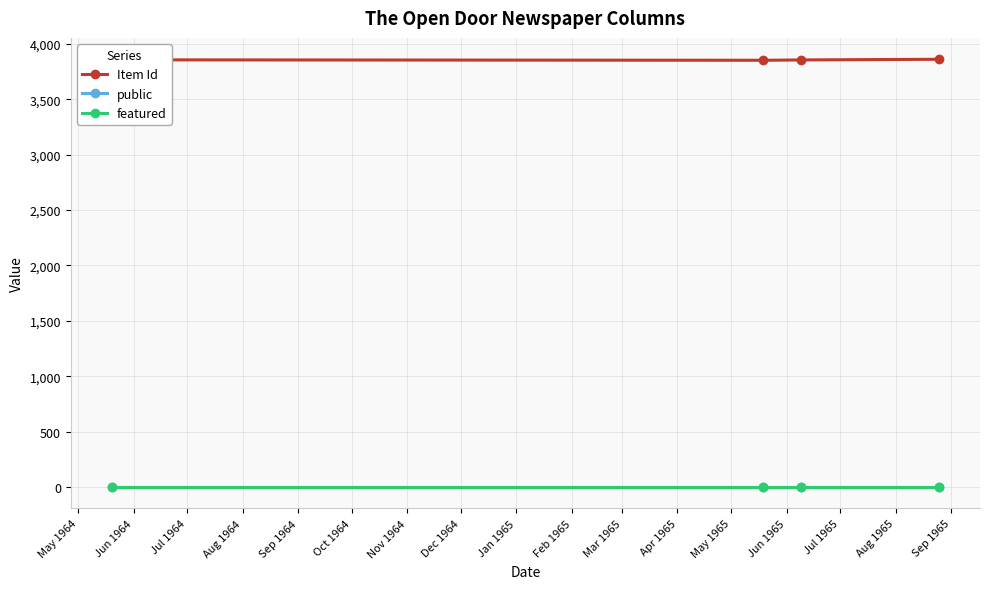

True or false: public and featured intersect in this chart.

False